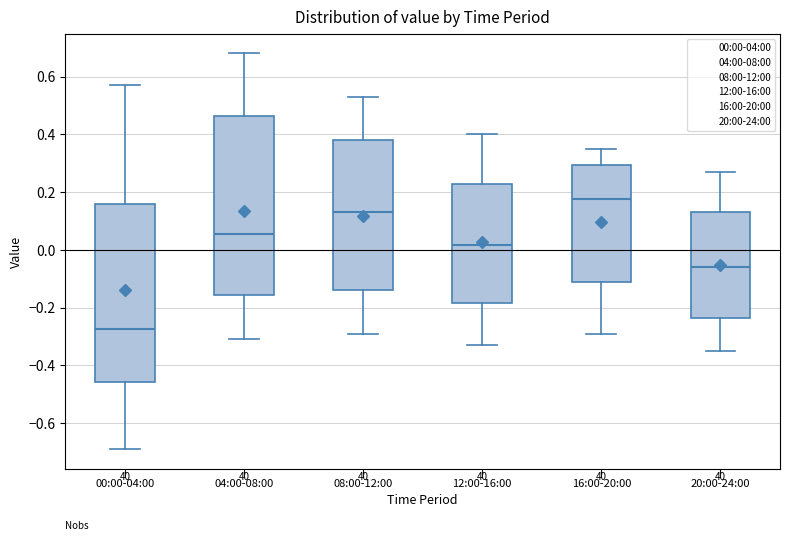

Where does the median line of the box for 20:00-24:00 sit on the y-axis? The values are not printed on the chart, so give them approximately, as read against the axis.

-0.06